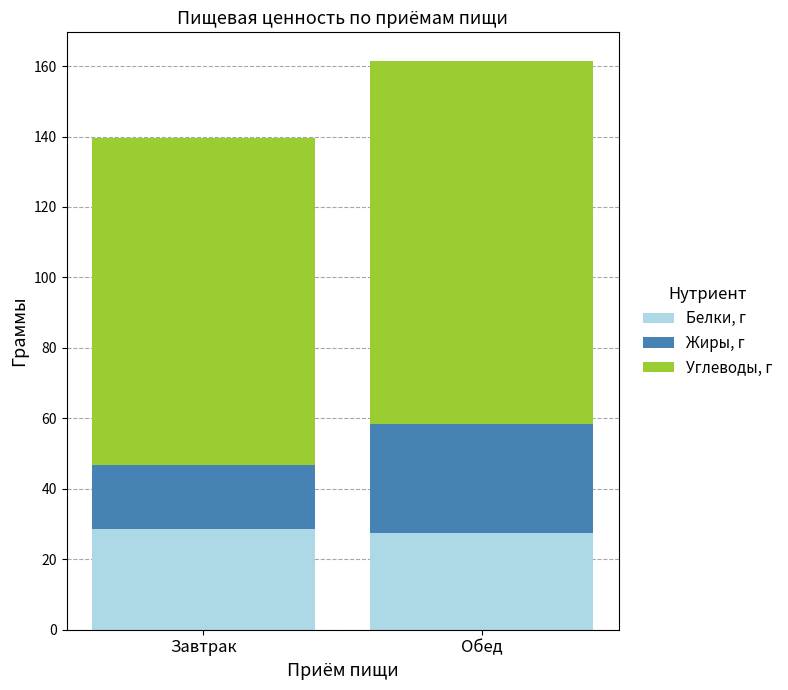

At which category is the sum across all series the highest?

Обед